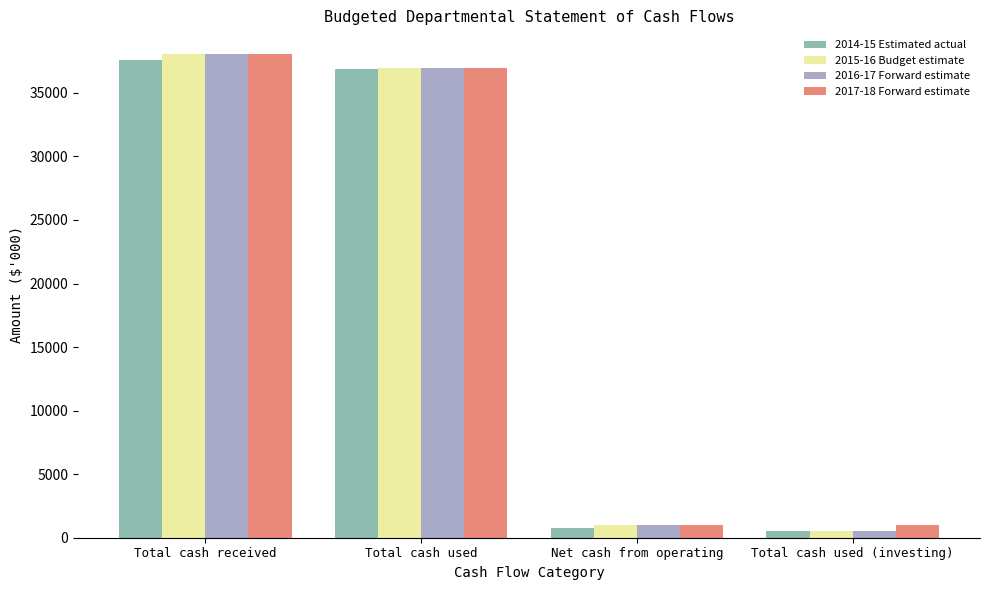

What is the total value across all series at Total cash used (investing)?

2500